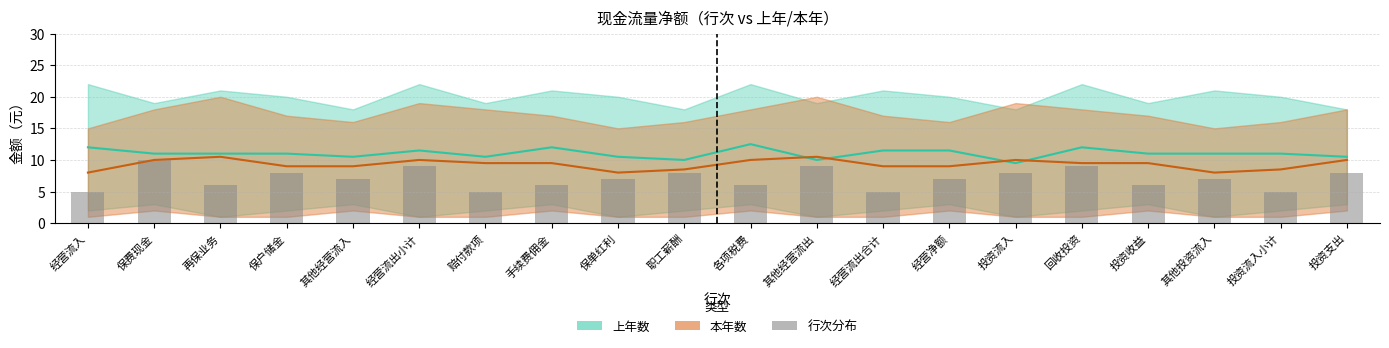

What is the average value of the 上年数（中值） series?

11.0